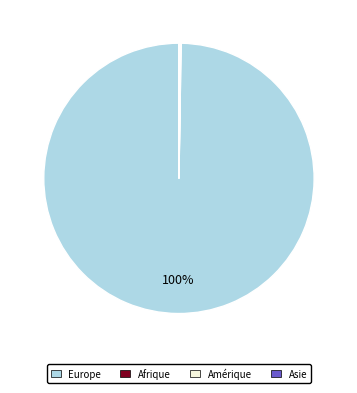

Does any single category account for the majority?

Yes